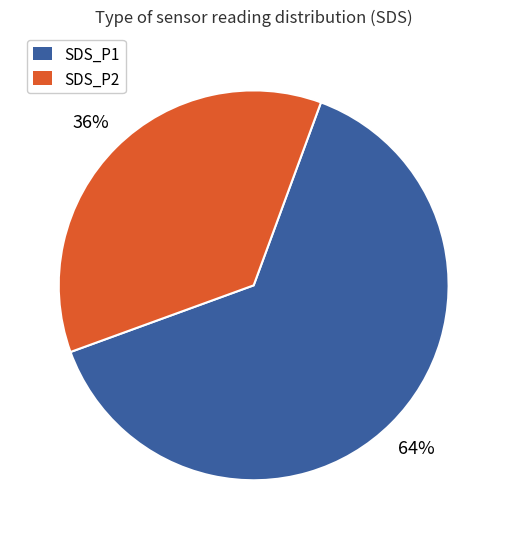

To the nearest percent, what portion does SDS_P1 represent?

64%